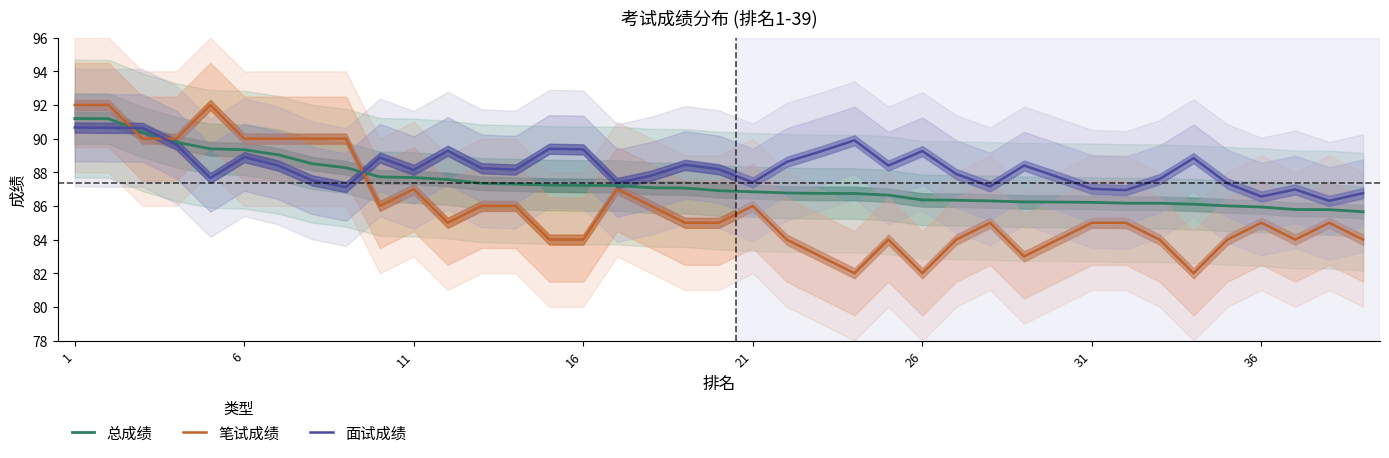

What is the lowest value of the 面试成绩 series?

86.3